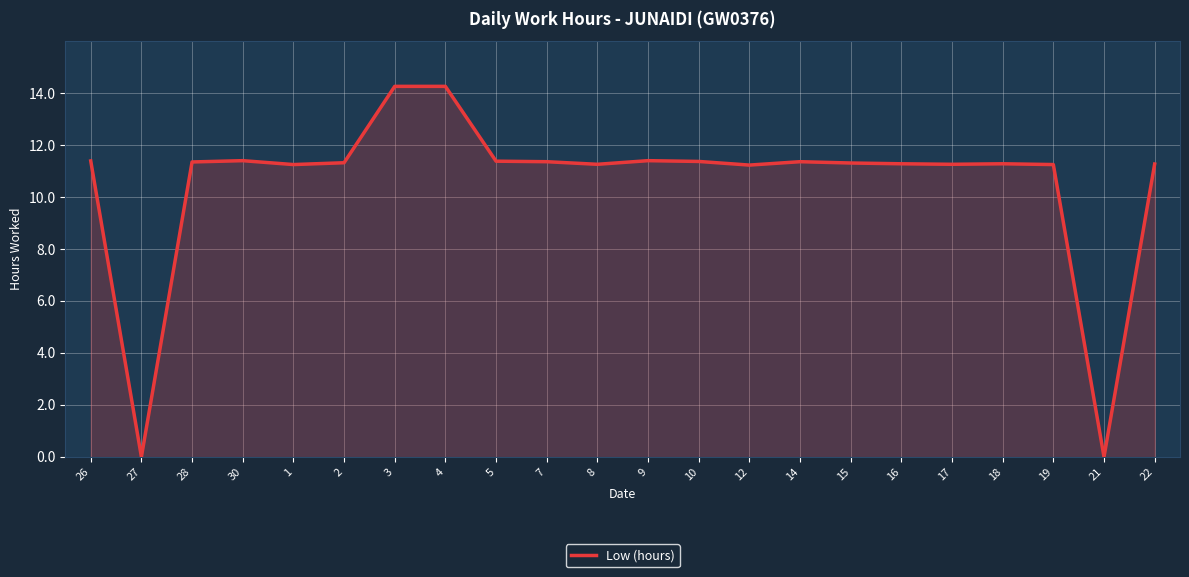

True or false: the data shows 11.4 at 30.

True